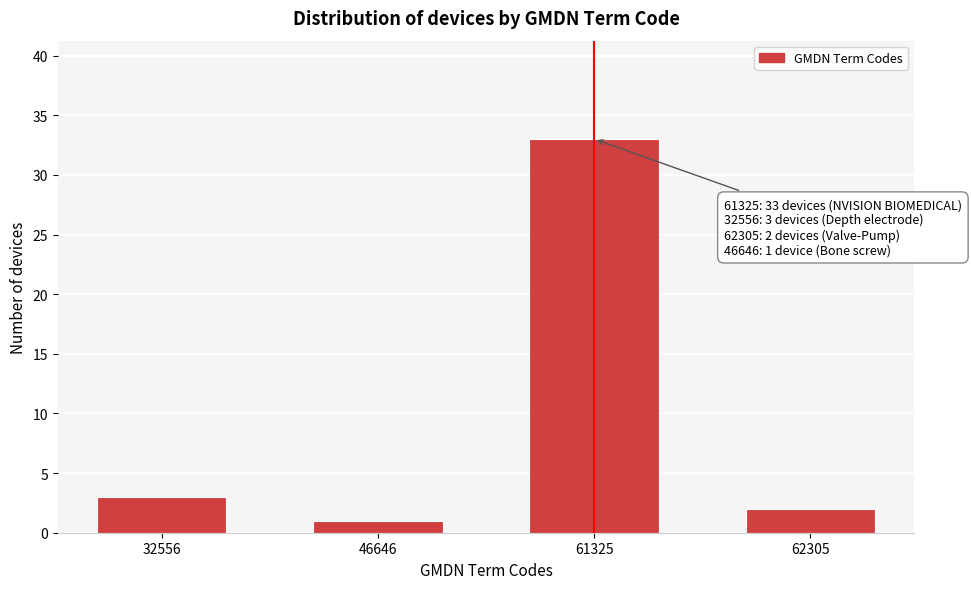

Reading right to left, what are all the values shown in this chart?

62305=2	61325=33	46646=1	32556=3